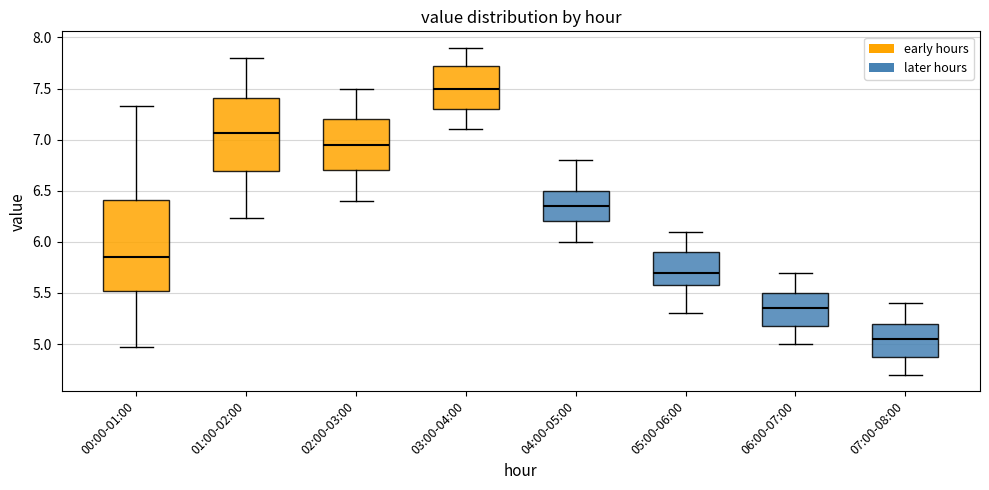

Reading left to right, transcribe this box plot: for each box, give where its median line is, the range the box spans, and where its two whiskers end, as read against the y-axis. The values are not printed on the chart, so give them approximately, as read against the axis.

00:00-01:00: median 5.85, box 5.50 to 6.40, whiskers 4.95 to 7.35
01:00-02:00: median 7.05, box 6.70 to 7.40, whiskers 6.25 to 7.80
02:00-03:00: median 6.95, box 6.70 to 7.20, whiskers 6.40 to 7.50
03:00-04:00: median 7.50, box 7.30 to 7.75, whiskers 7.10 to 7.90
04:00-05:00: median 6.35, box 6.20 to 6.50, whiskers 6.00 to 6.80
05:00-06:00: median 5.70, box 5.60 to 5.90, whiskers 5.30 to 6.10
06:00-07:00: median 5.35, box 5.20 to 5.50, whiskers 5.00 to 5.70
07:00-08:00: median 5.05, box 4.90 to 5.20, whiskers 4.70 to 5.40